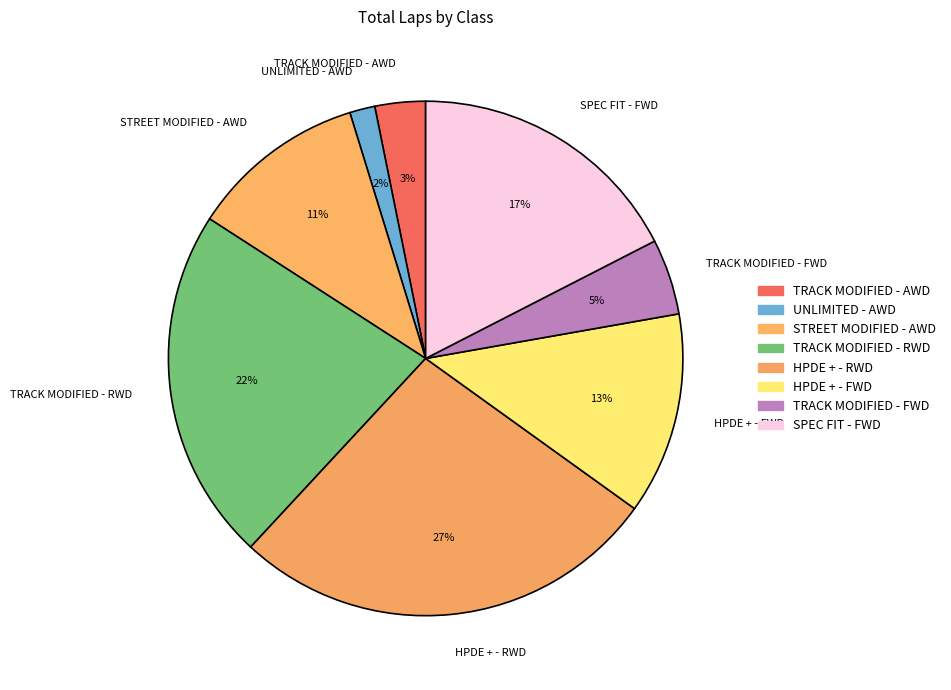

How many segments does this pie chart have?

8